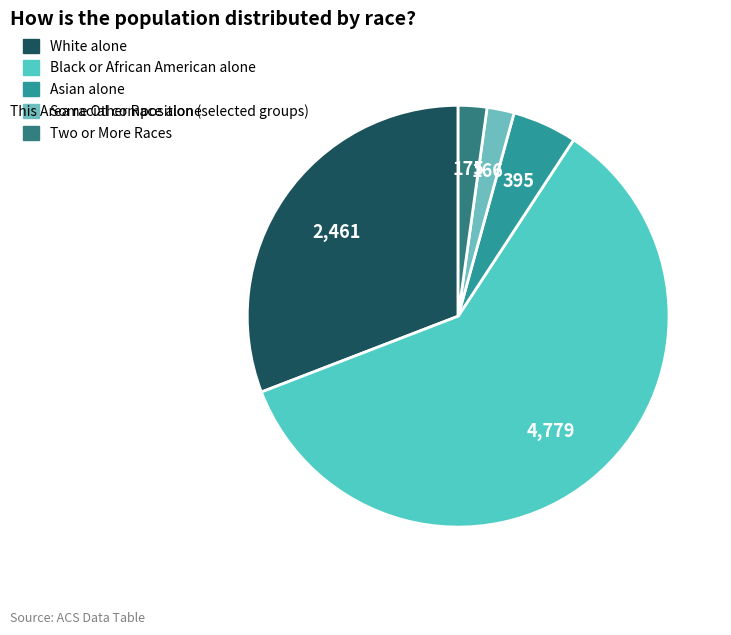

Which category has the biggest portion of the pie?

Black or African American alone